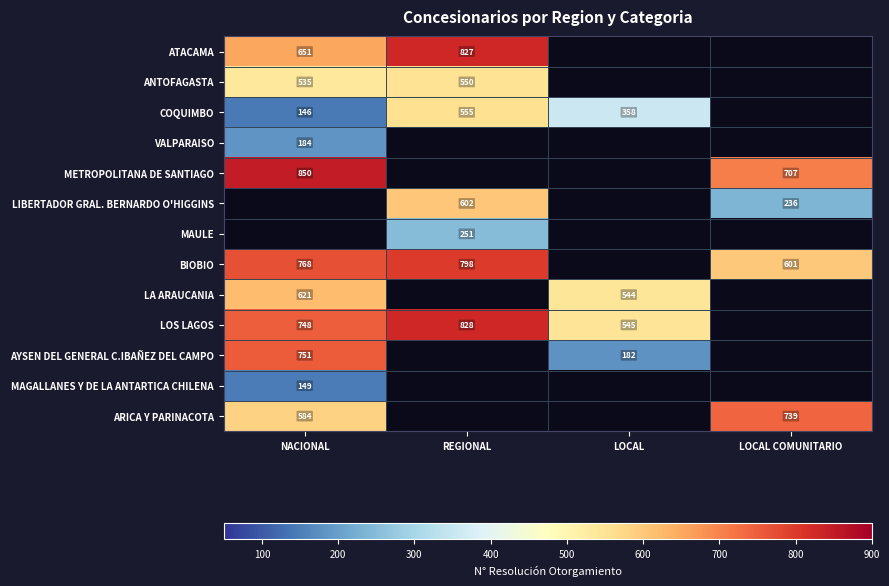

What is the difference between the LIBERTADOR GRAL. BERNARDO O'HIGGINS values at LOCAL COMUNITARIO and REGIONAL?

366